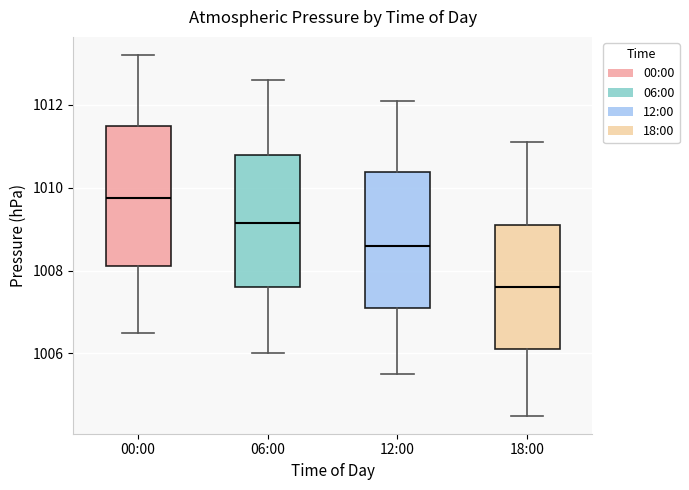

Reading left to right, read every box against the y-axis: the position of its median line, the range the box covers, and the ends of its whiskers. The values are not printed on the chart, so give them approximately, as read against the axis.

00:00: median 1009.8, box 1008.2 to 1011.4, whiskers 1006.6 to 1013.2
06:00: median 1009.2, box 1007.6 to 1010.8, whiskers 1006.0 to 1012.6
12:00: median 1008.6, box 1007.2 to 1010.4, whiskers 1005.6 to 1012.2
18:00: median 1007.6, box 1006.2 to 1009.2, whiskers 1004.6 to 1011.2